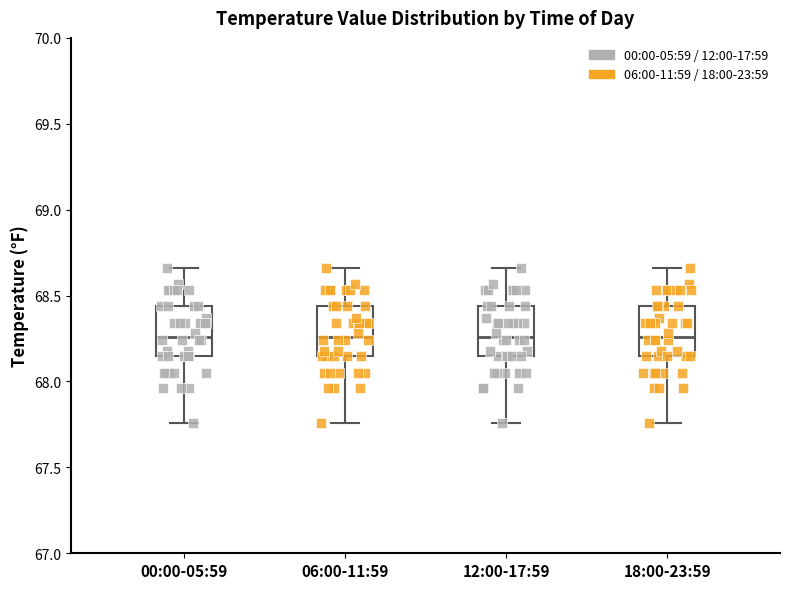

Reading left to right, transcribe this box plot: for each box, give where its median line is, the range the box spans, and where its two whiskers end, as read against the y-axis. The values are not printed on the chart, so give them approximately, as read against the axis.

00:00-05:59: median 68.25, box 68.15 to 68.45, whiskers 67.75 to 68.65
06:00-11:59: median 68.25, box 68.15 to 68.45, whiskers 67.75 to 68.65
12:00-17:59: median 68.25, box 68.15 to 68.45, whiskers 67.75 to 68.65
18:00-23:59: median 68.25, box 68.15 to 68.45, whiskers 67.75 to 68.65